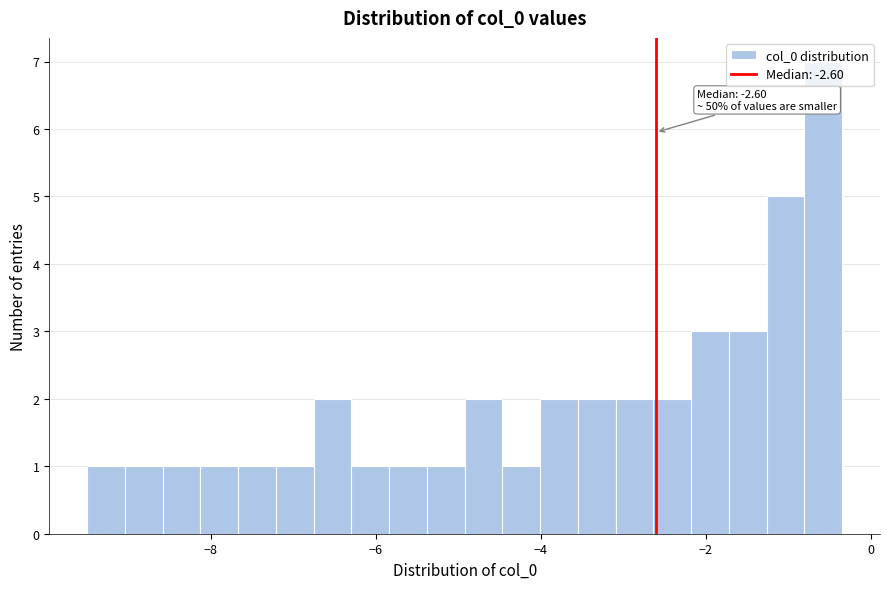

Read against the x-axis, roughly where is the centre of the tallest bar?

-0.6